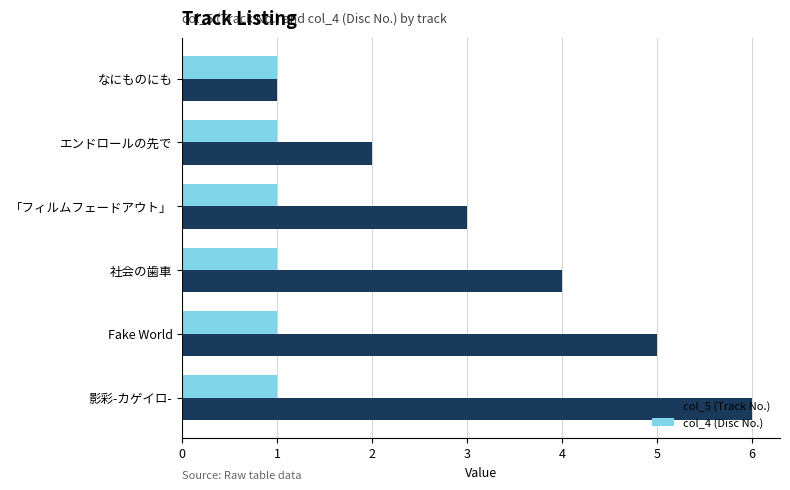

At which label does col_5 (Track No.) reach its peak?

影彩-カゲイロ-